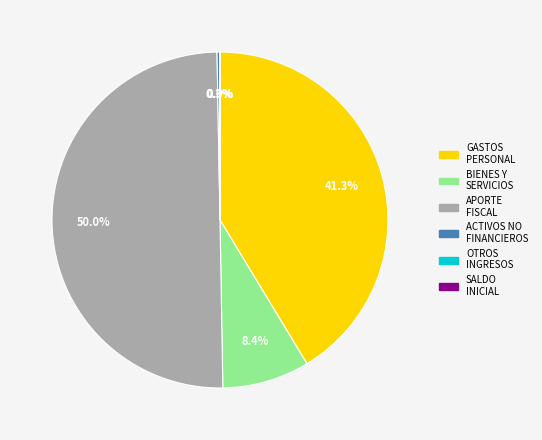

Rank the categories by value from highest to lowest.

APORTE FISCAL, GASTOS EN PERSONAL, BIENES Y SERVICIOS DE CONSUMO, ADQUISICIÓN DE ACTIVOS NO FINANCIEROS, OTROS INGRESOS CORRIENTES, SALDO INICIAL DE CAJA